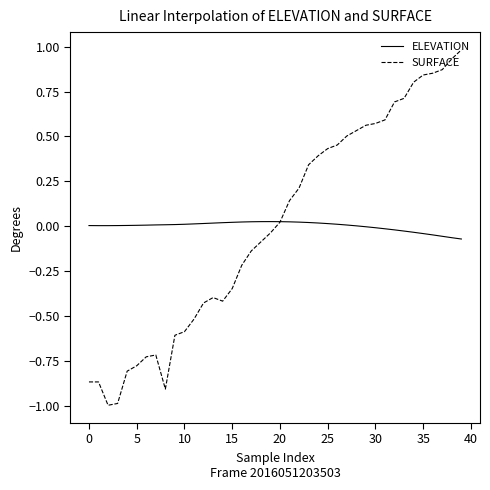

What is the minimum value shown in the chart?

-1.0